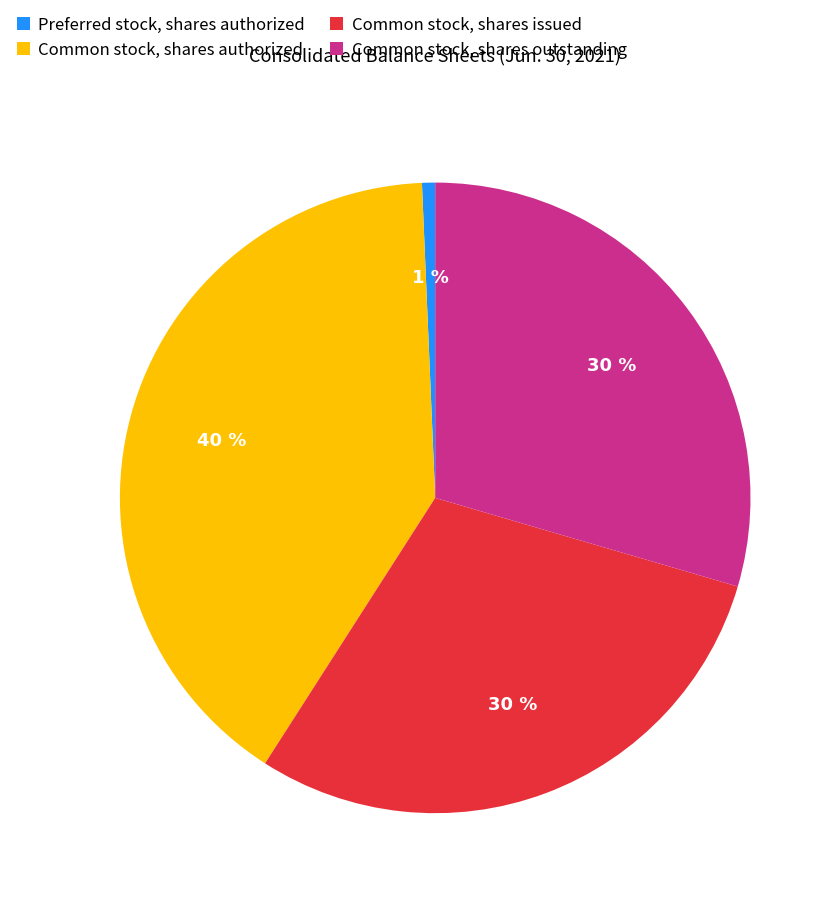

Is the sum of Common stock, shares issued and Preferred stock, shares authorized greater than half?

No